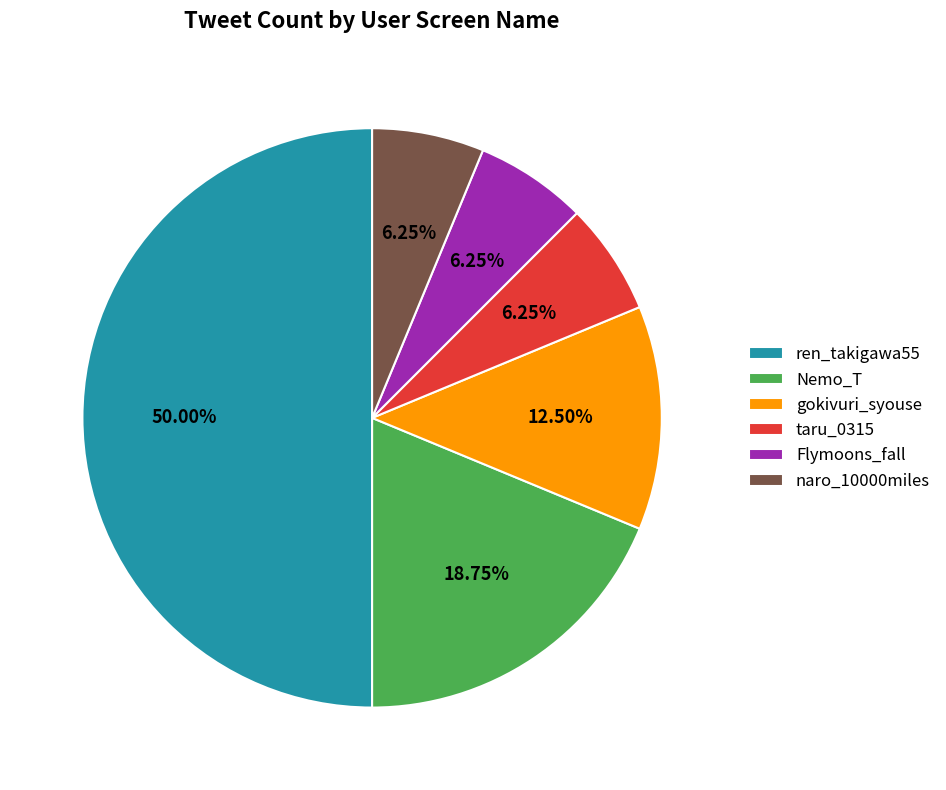

Is the sum of ren_takigawa55 and Flymoons_fall greater than half?

Yes